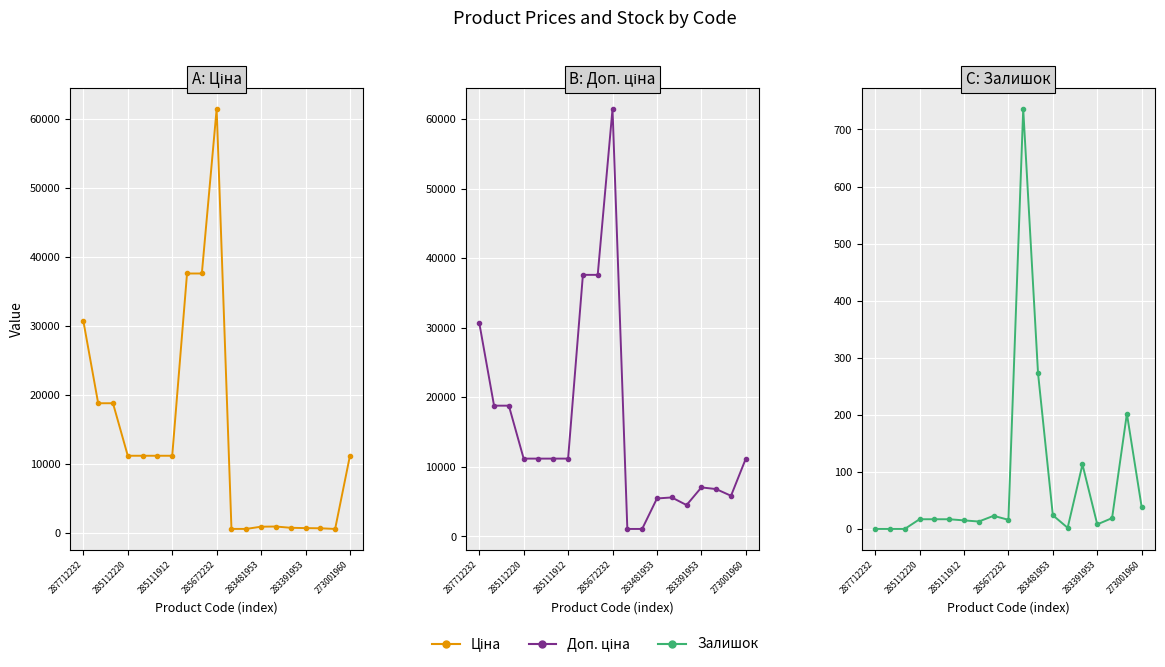

At how many categories does at least one series exceed 51400?

1